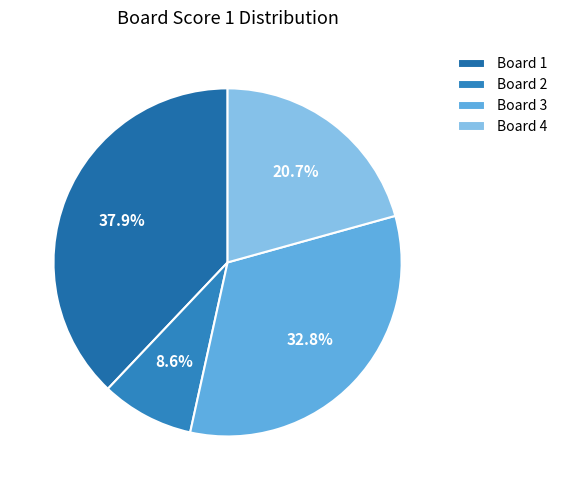

Count the number of slices in the pie.

4